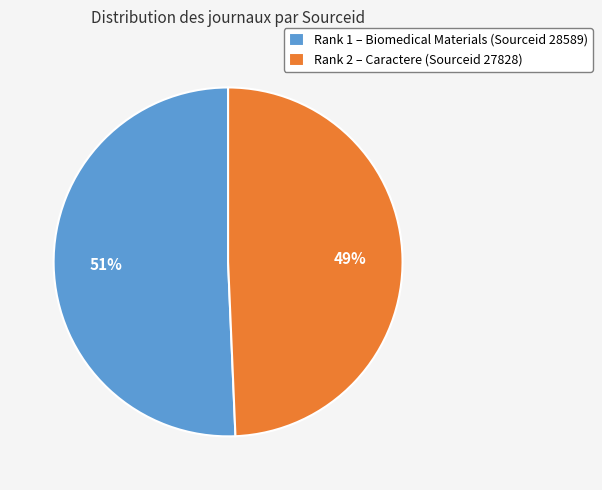

What is the largest slice in the pie chart?

Rank 1 – Biomedical Materials (Sourceid 28589)